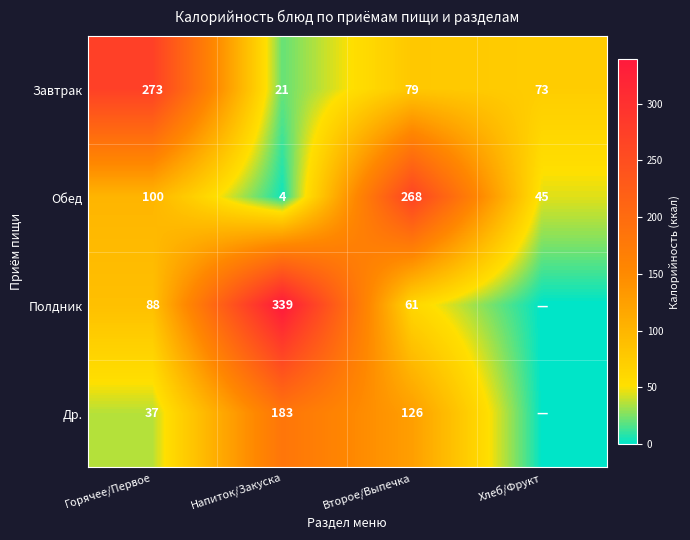

The Полдник series shows 25 at Второе/Выпечка. True or false?

False